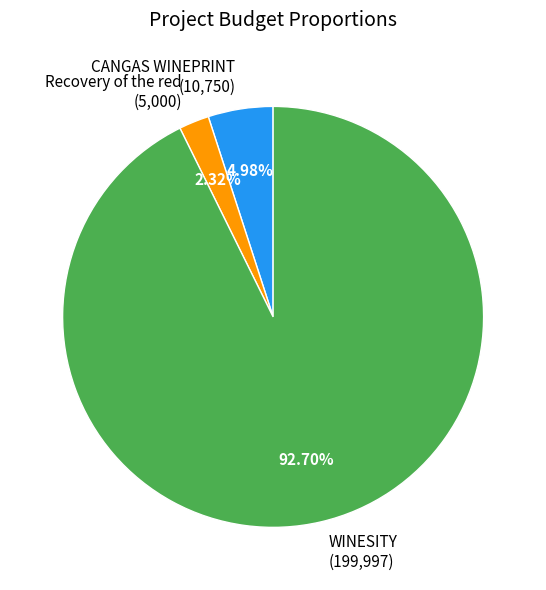

Is it true that CANGAS WINEPRINT is 13% of the pie?

False